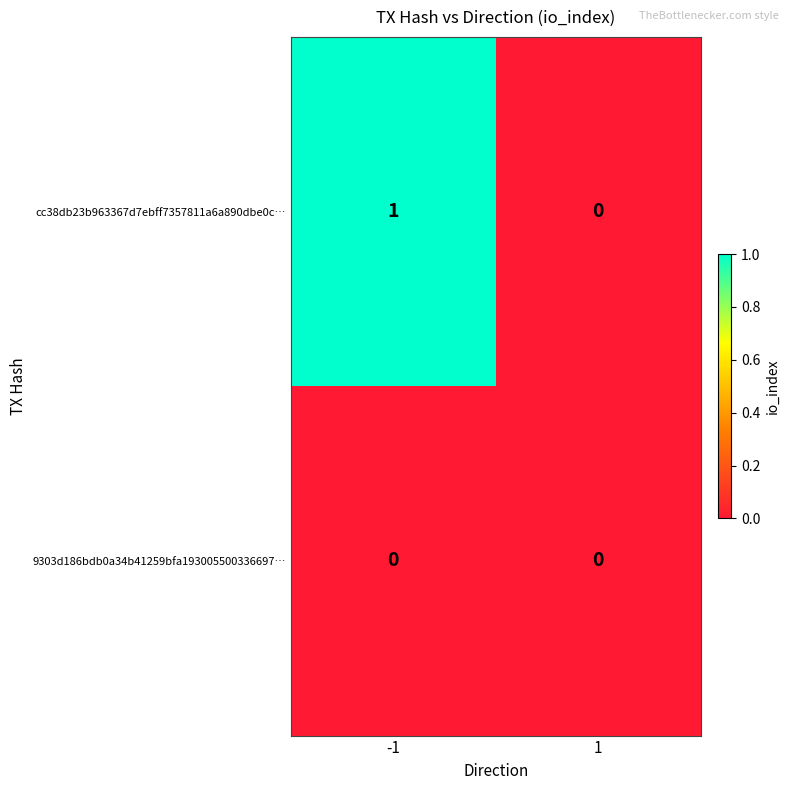

Between -1 and 1, which series saw the biggest shift?

cc38db23b963367d7ebff7357811a6a890dbe0c…